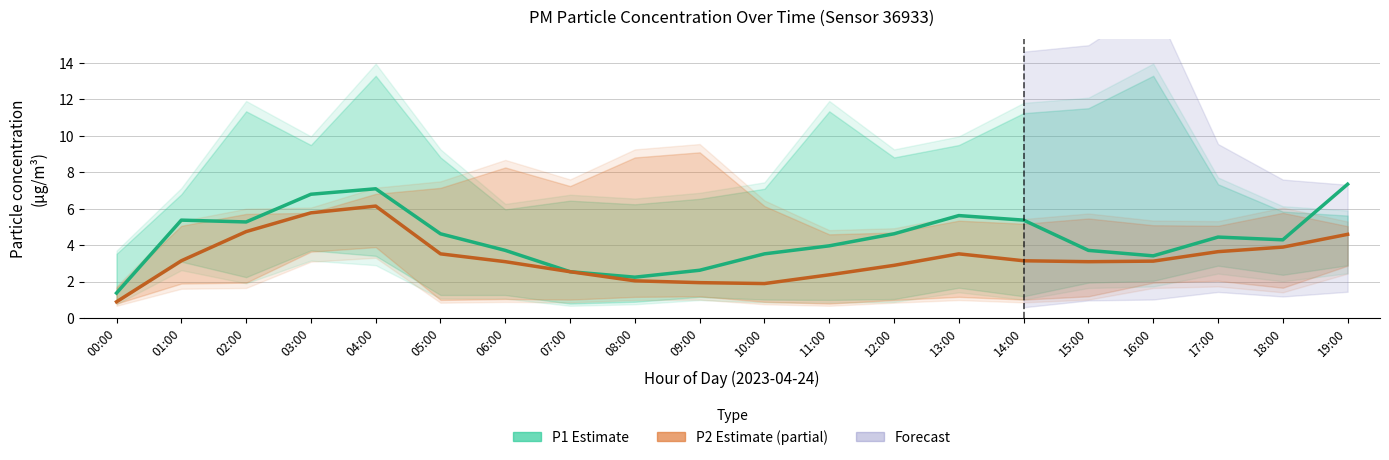

Which category has the highest value in the P1 (Estimate) series?

19:00